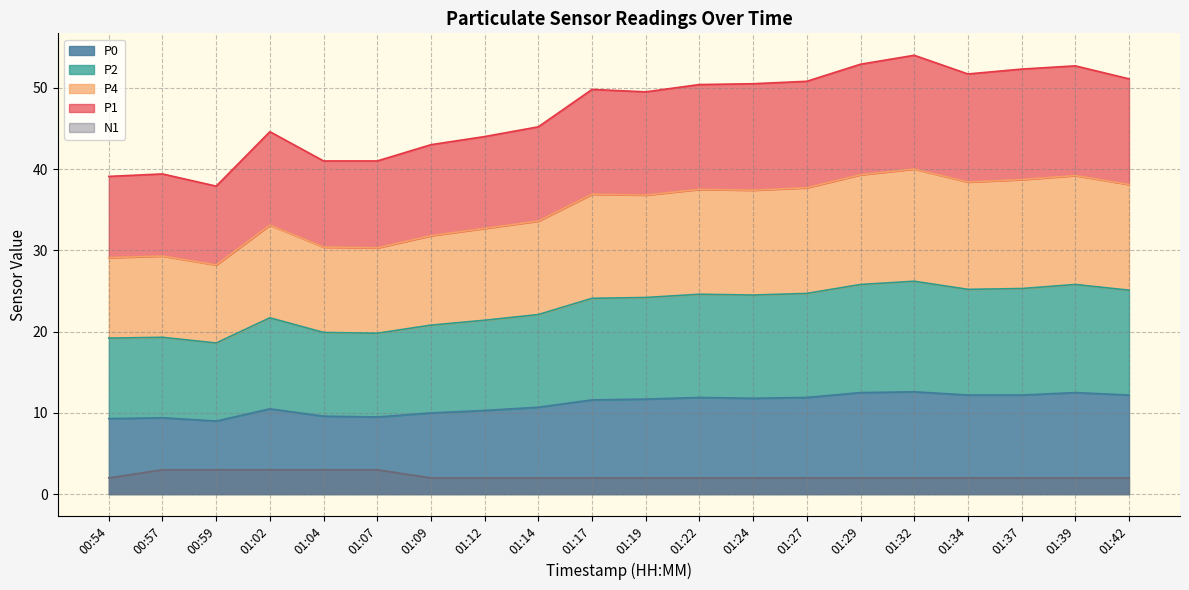

The value of P0 at 00:57 is 16.1. True or false?

False